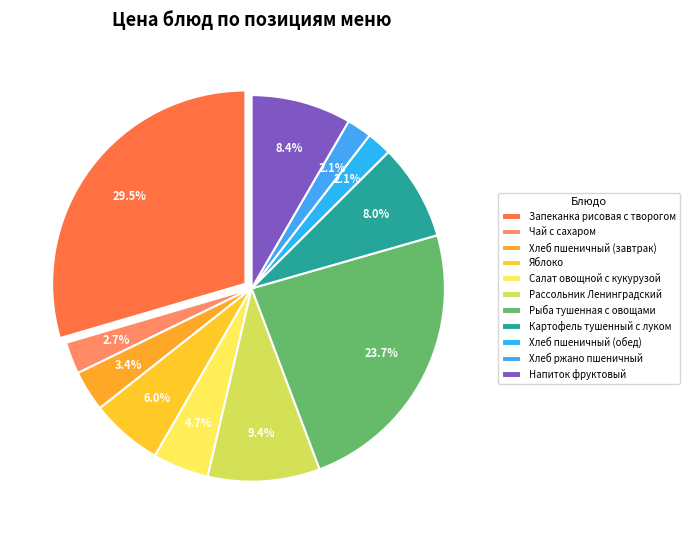

Is there a majority slice in this chart?

No